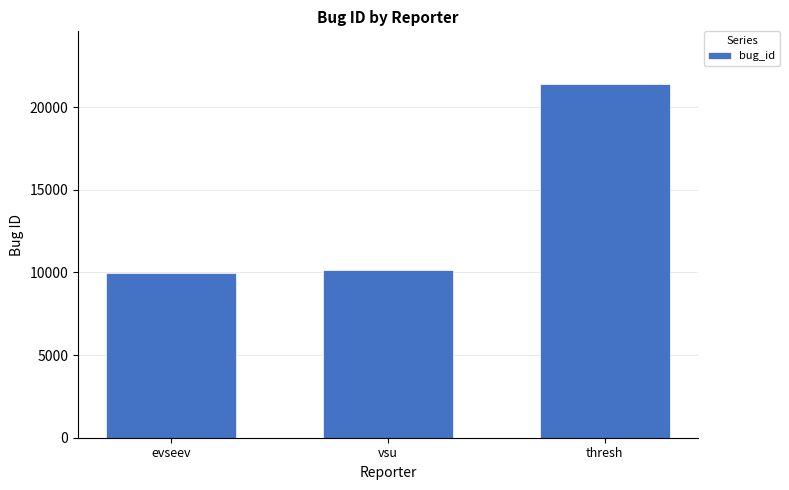

Is it true that the value at evseev is 9939?

True